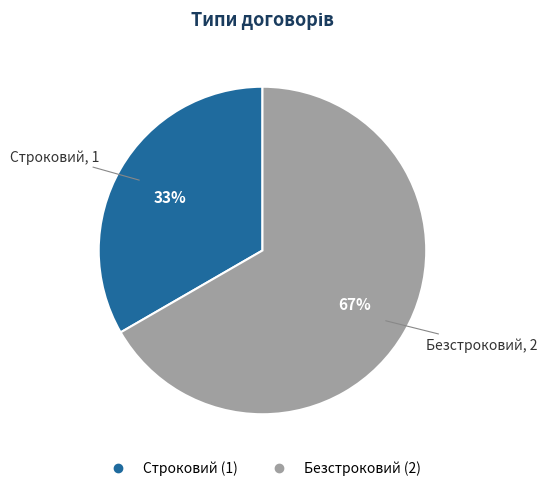

To the nearest percent, what is the combined percentage of Безстроковий and Строковий?

100%